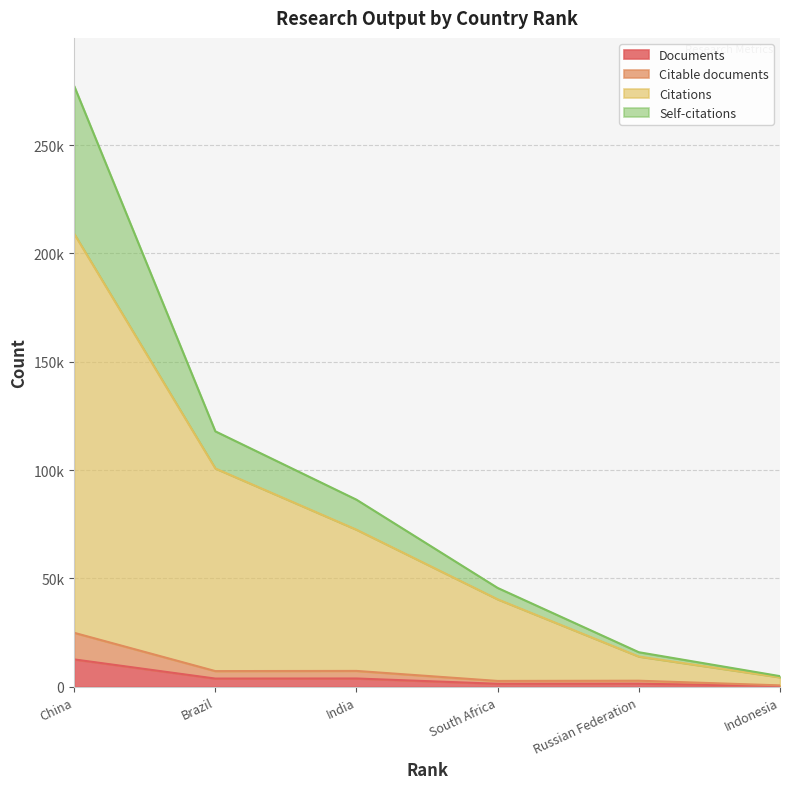

The value of Self-citations at Indonesia is 1433. True or false?

False